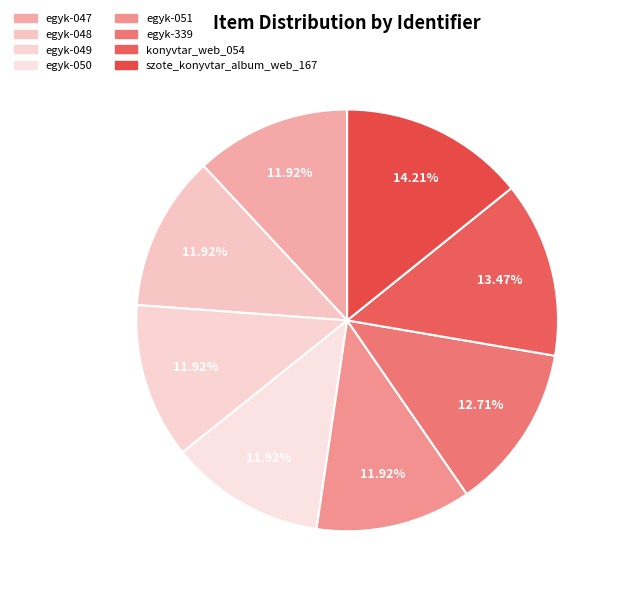

How many slices are in this pie chart?

8